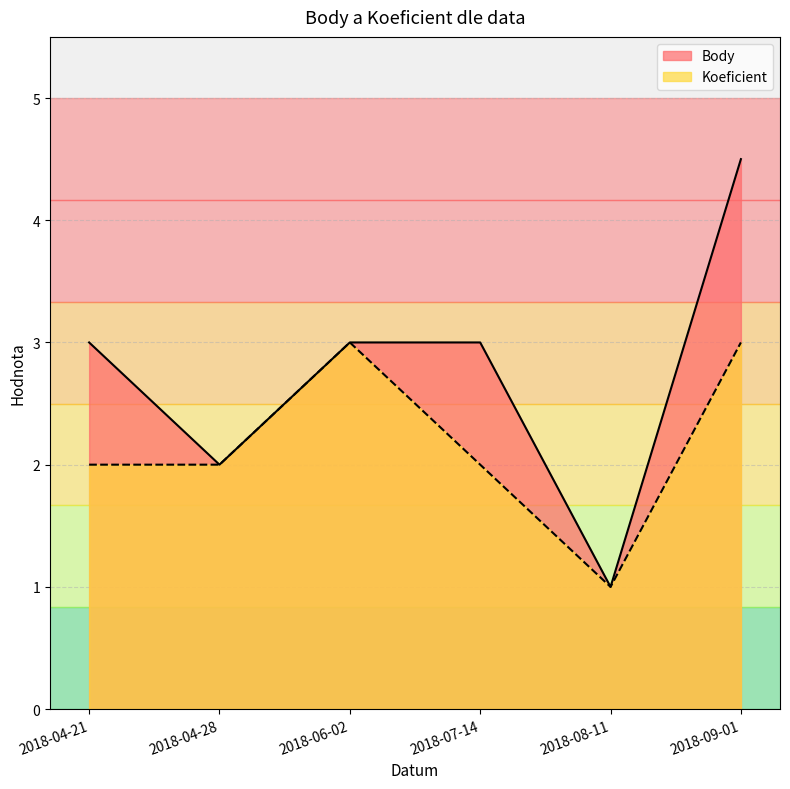

At which category does Body reach its first local valley?

2018-04-28